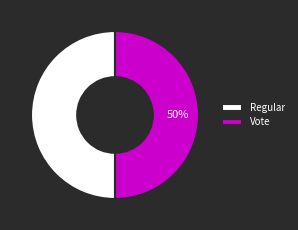

What is the ratio of the value at Regular to the value at Vote?

1.0